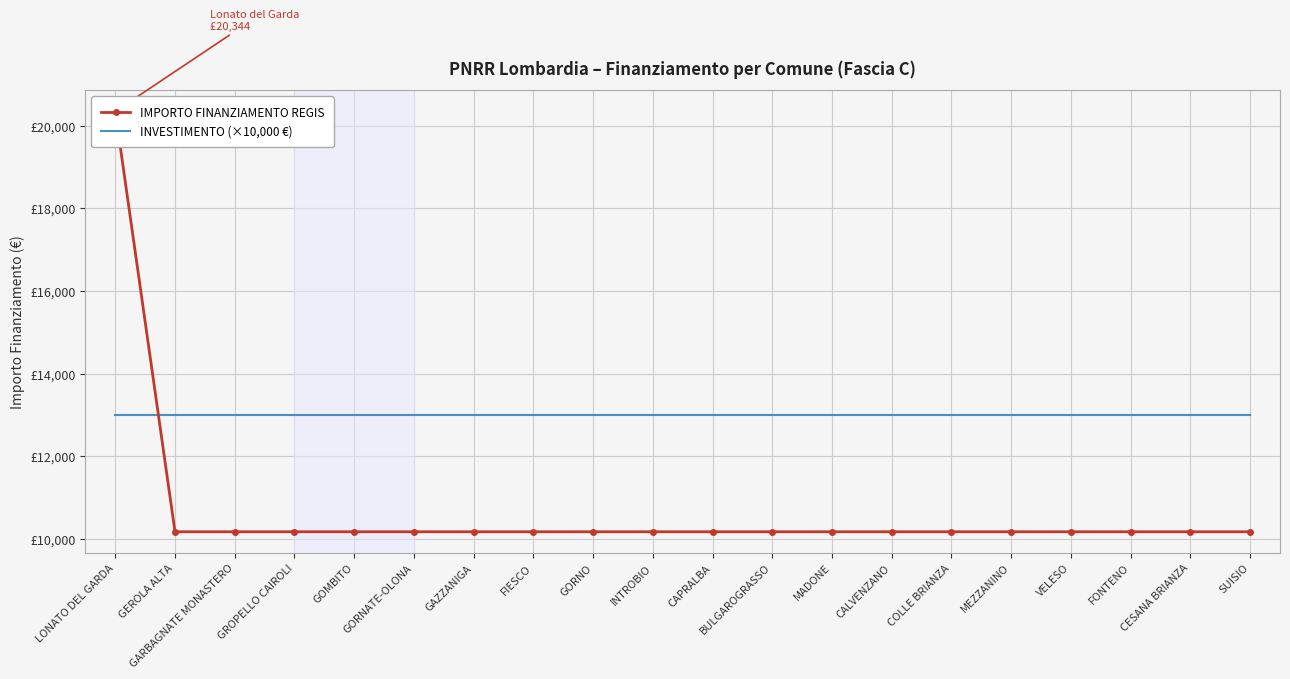

Between CAPRALBA and MADONE, which series saw the biggest shift?

IMPORTO FINANZIAMENTO REGIS